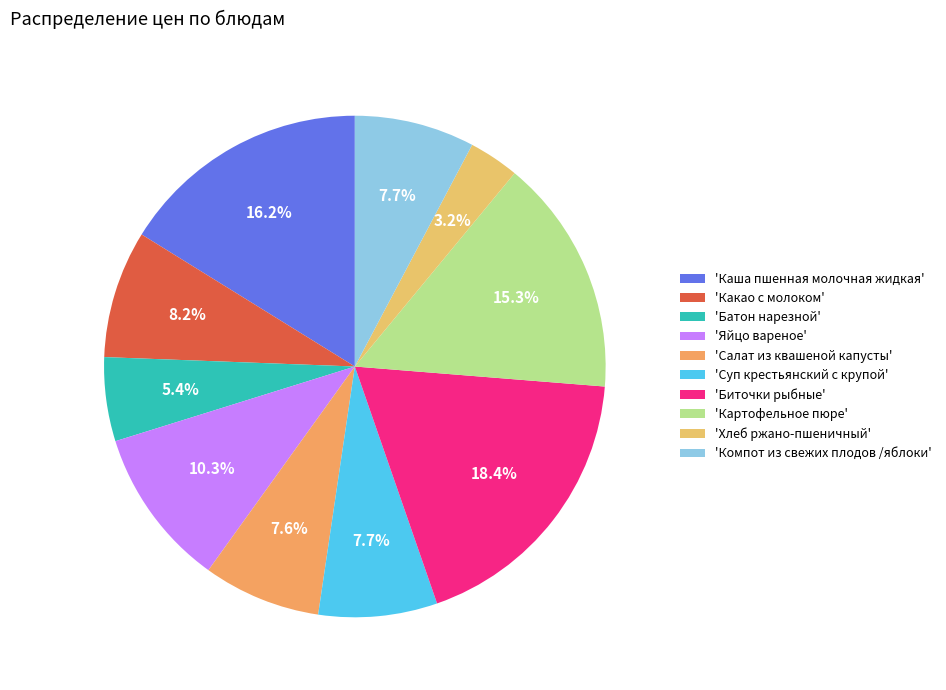

How many segments does this pie chart have?

10